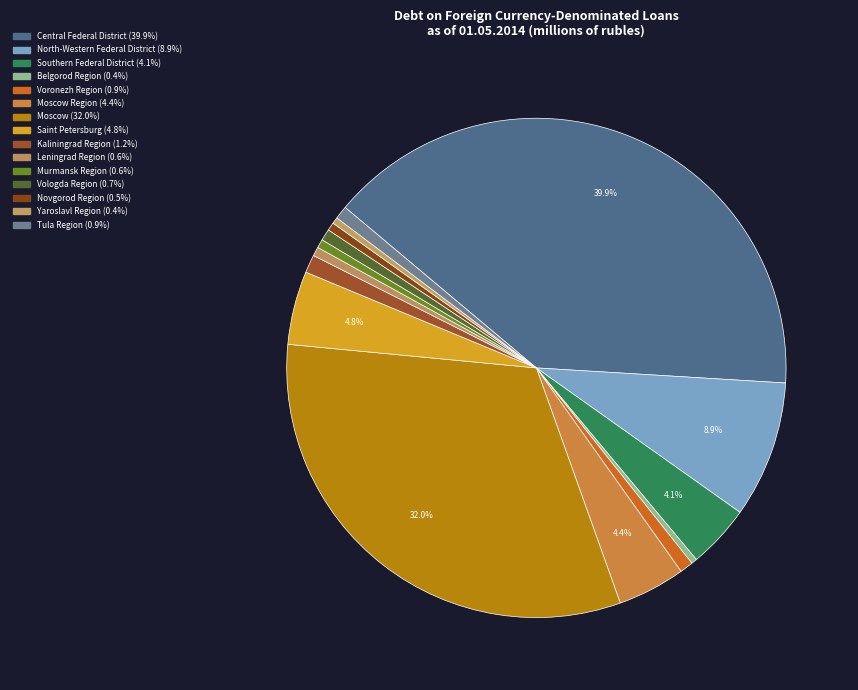

Count the number of slices in the pie.

15